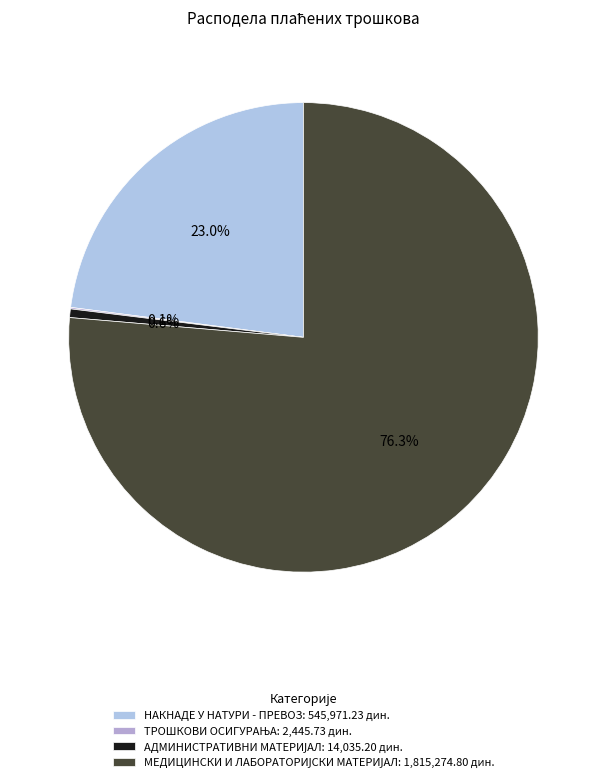

Which slice is the smallest?

ТРОШКОВИ ОСИГУРАЊА